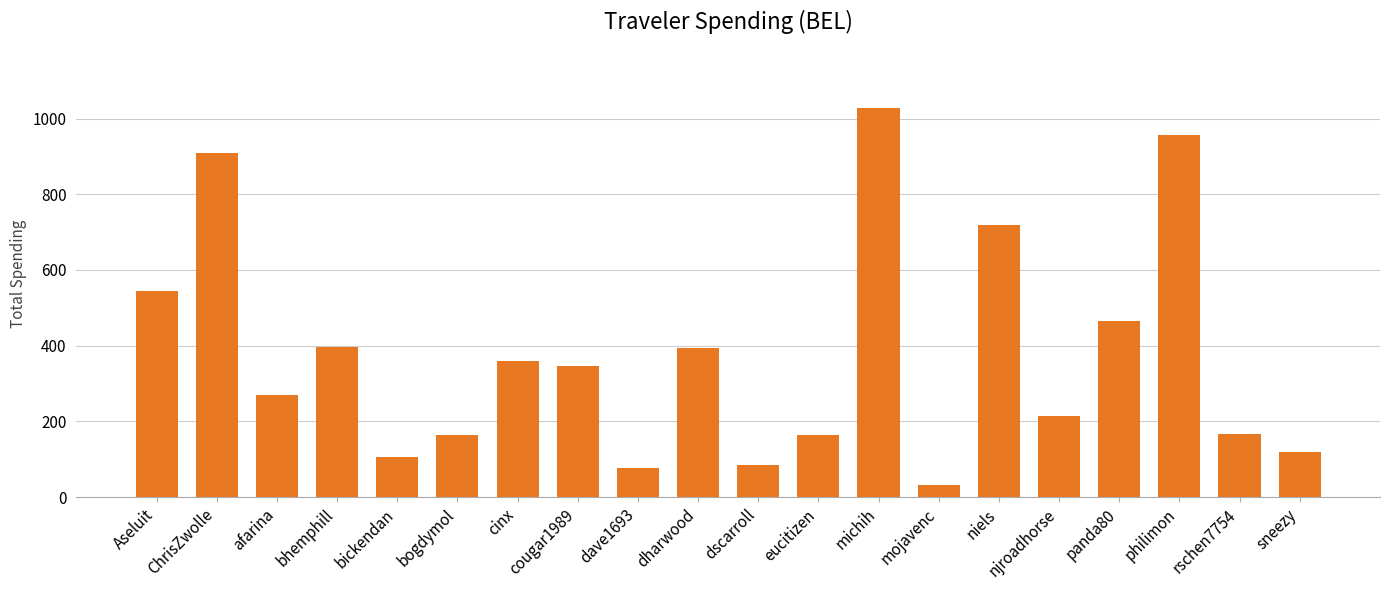

What is the maximum value shown in the chart?

1027.4